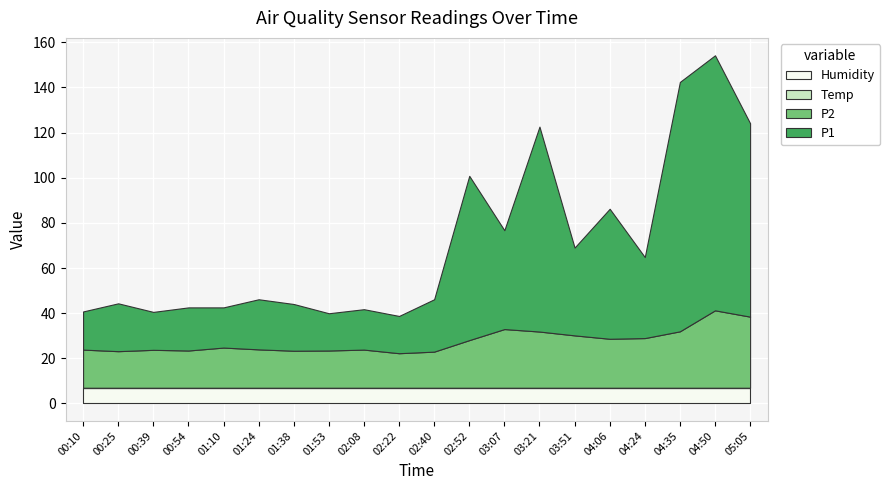

What is the sum of all P2 values?

412.0